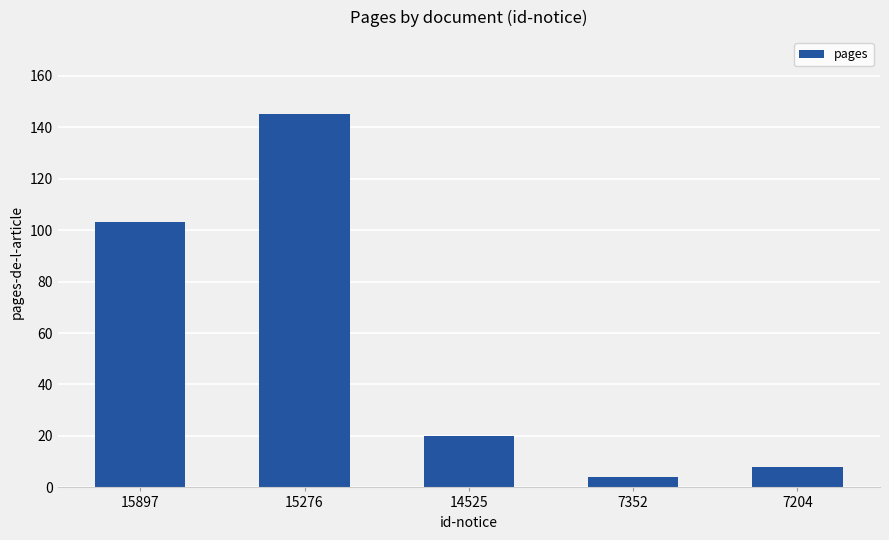

Between 14525 and 15276, which is larger?

15276